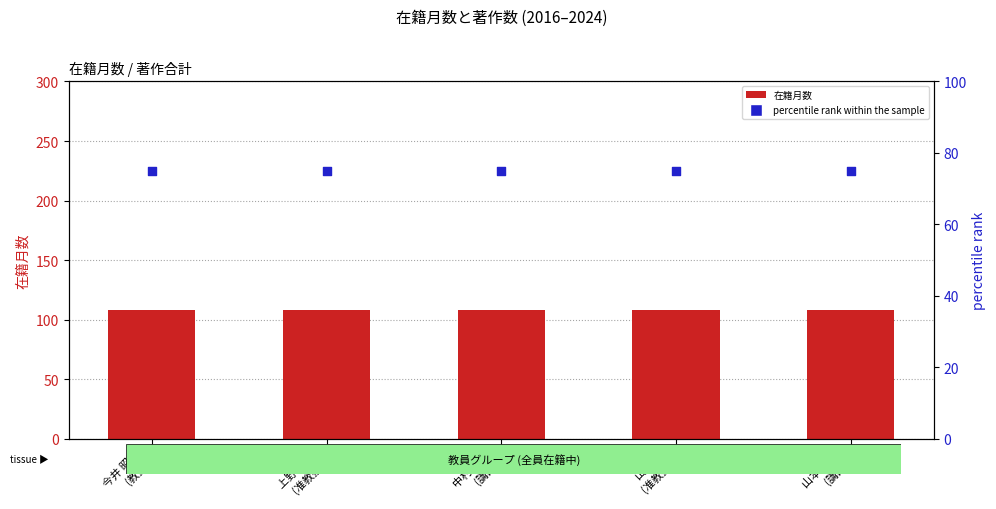

Which series has the largest Y range (max minus min)?

在籍月数